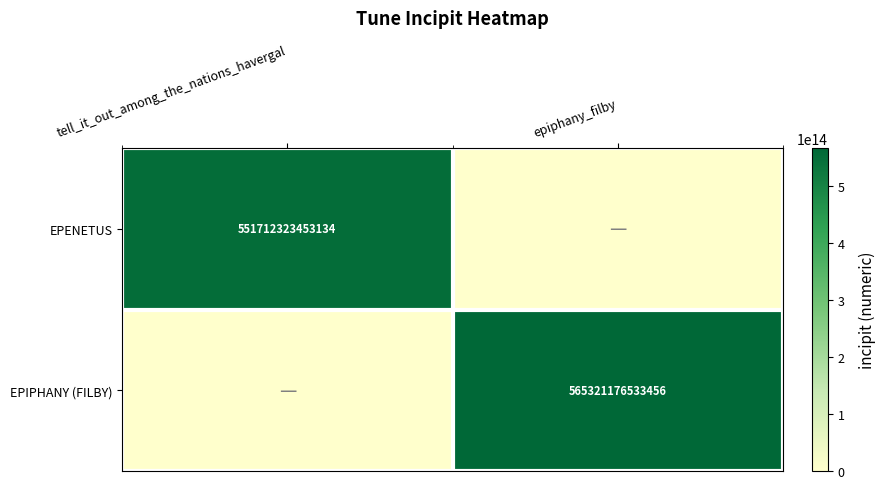

The value of EPENETUS at tell_it_out_among_the_nations_havergal is 551712323453134. True or false?

True